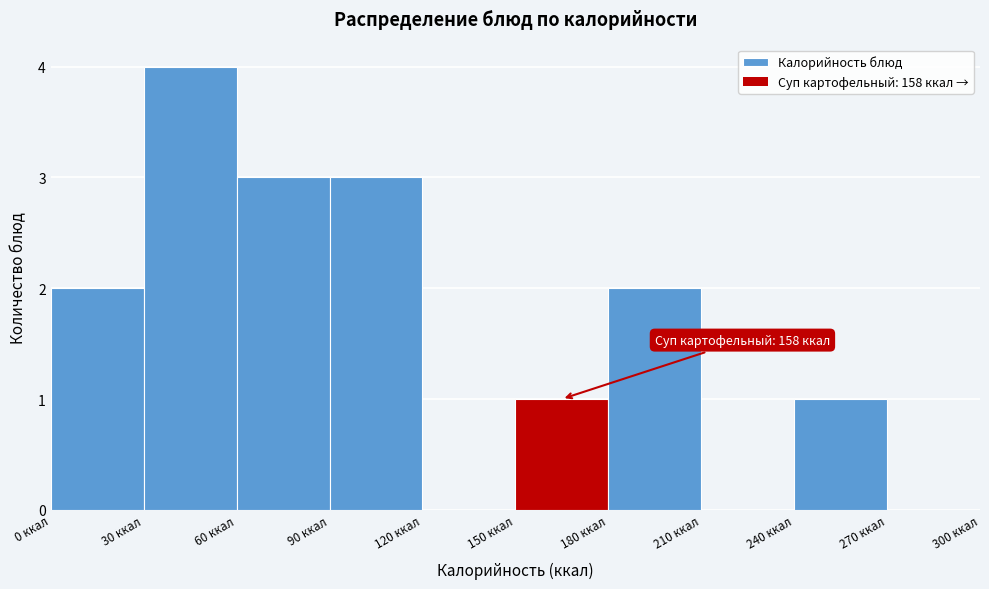

Over which range of the x-axis is the bar tallest?

30 to 60